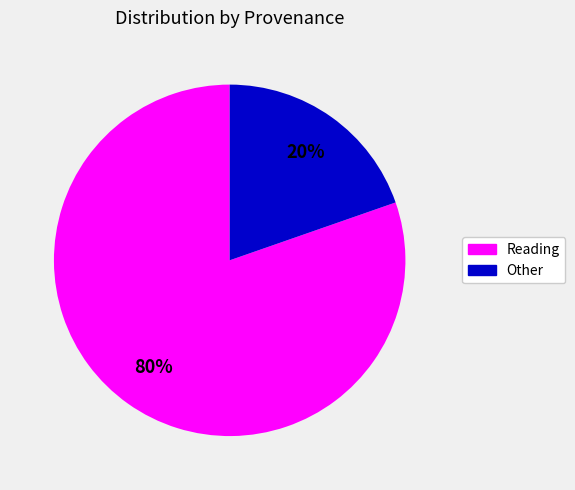

True or false: Reading accounts for 94% of the total.

False